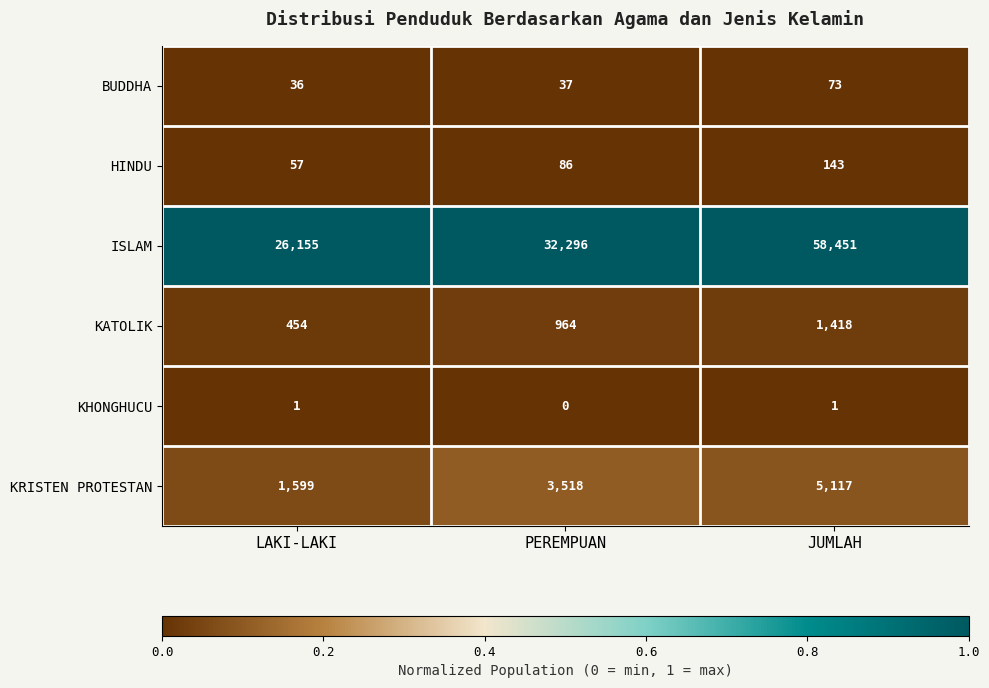

Is the value of KHONGHUCU at LAKI-LAKI greater than the value of ISLAM at JUMLAH?

No